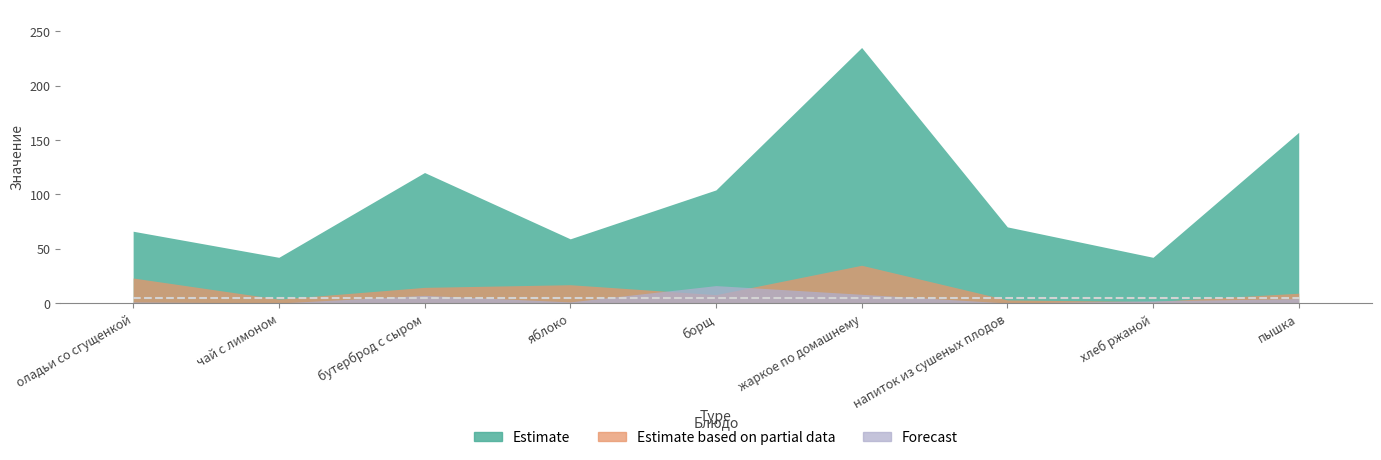

Which label corresponds to the smallest value in the chart?

чай с лимоном